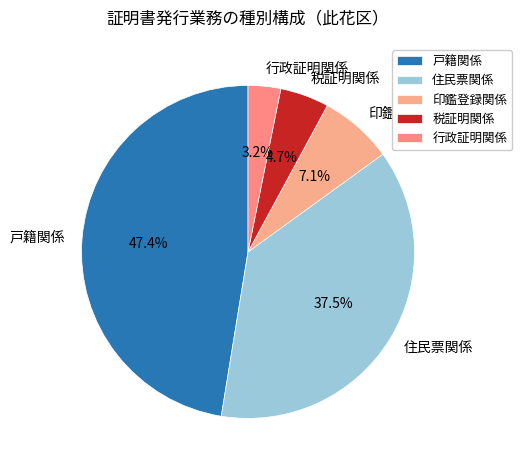

Combined, do 印鑑登録関係 and 戸籍関係 account for over 50%?

Yes